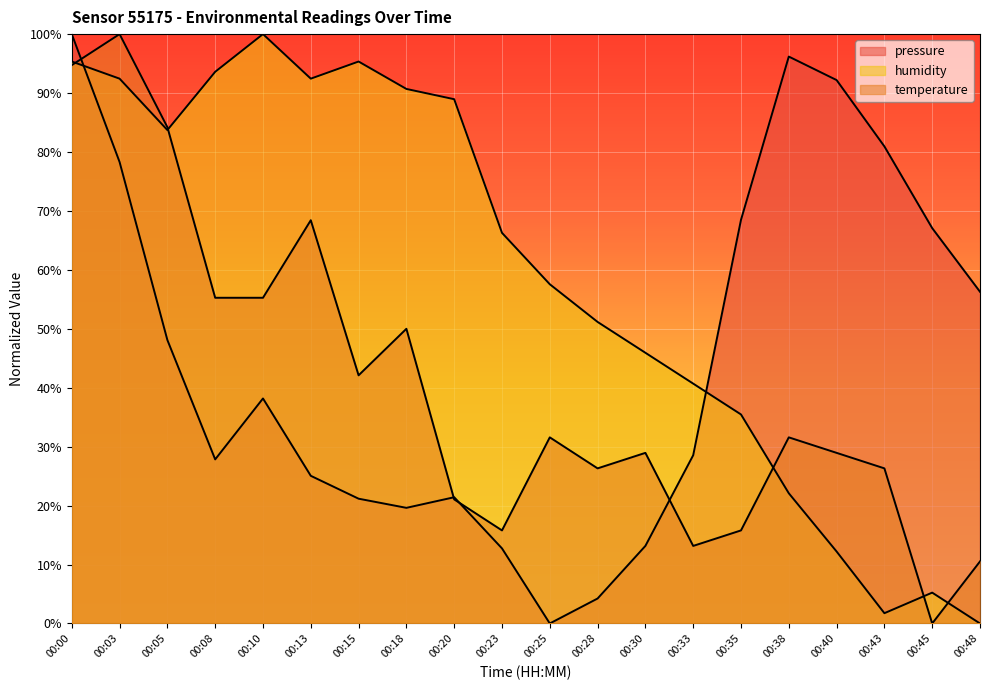

Reading left to right, transcribe all the data shown in this chart.

pressure: 100.0	78.3	48.1	27.8	38.2	25.1	21.2	19.6	21.4	12.7	0.0	4.2	13.2	28.5	68.5	96.2	92.2	80.9	67.1	56.3
temperature: 94.7	100.0	84.2	55.3	55.3	68.4	42.1	50.0	21.1	15.8	31.6	26.3	28.9	13.2	15.8	31.6	28.9	26.3	0.0	10.5
humidity: 95.3	92.4	83.7	93.6	100.0	92.4	95.3	90.7	89.0	66.3	57.6	51.2	45.9	40.7	35.5	22.1	12.2	1.7	5.2	0.0